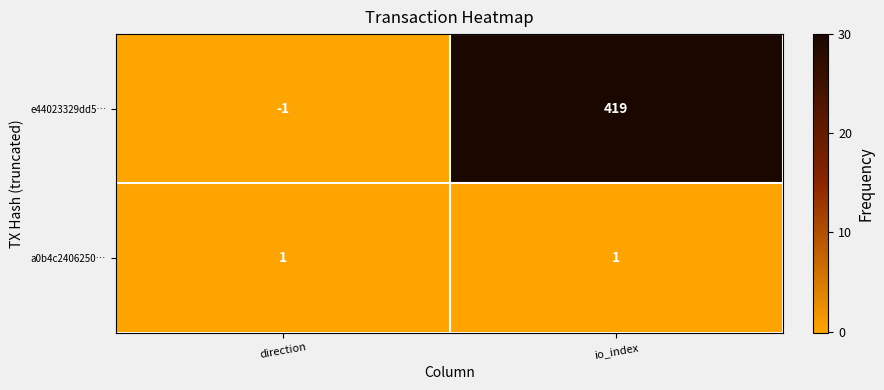

Reading left to right, extract all data points from this chart.

e44023329dd5…: direction=-1	io_index=419
a0b4c2406250…: direction=1	io_index=1